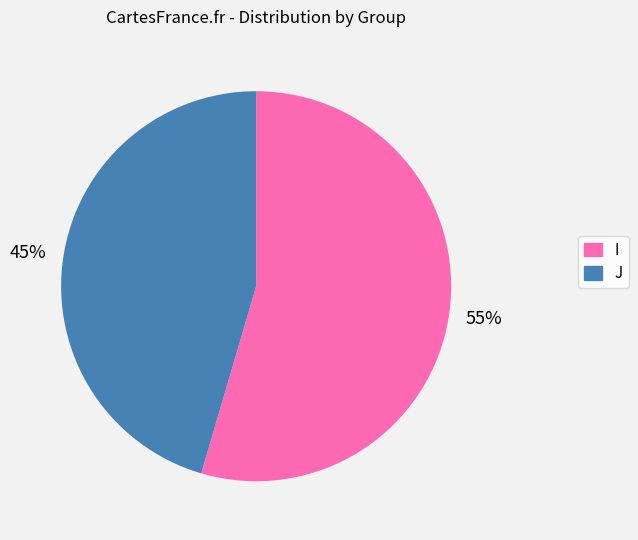

What is the ratio of the value at I to the value at J?

1.2